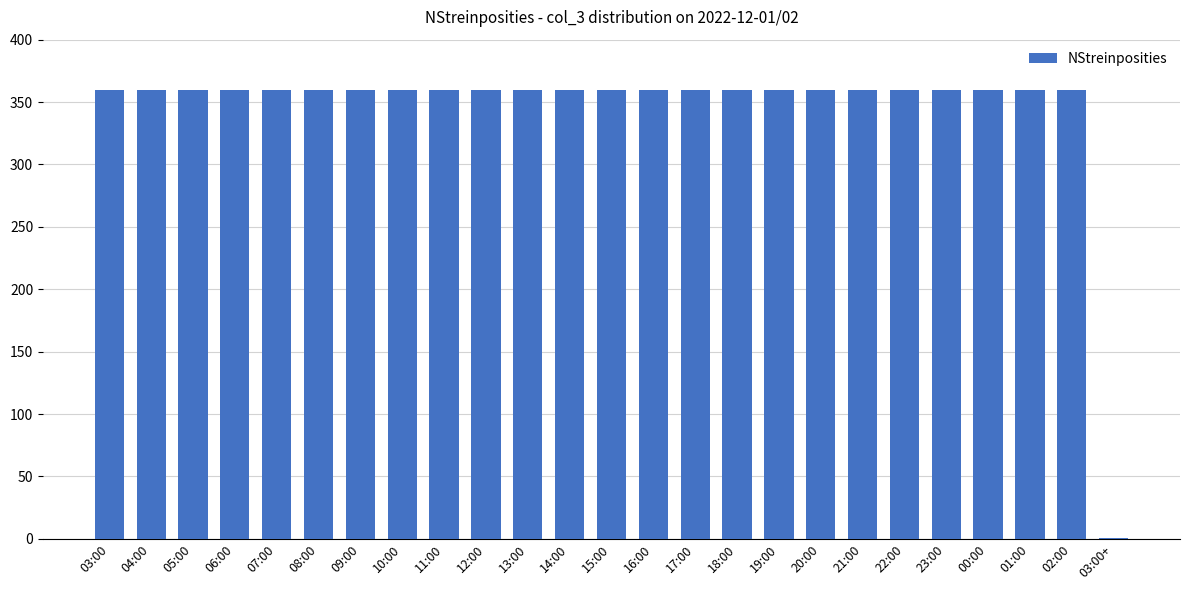

What is the ratio of the value at 08:00 to the value at 23:00?

1.0